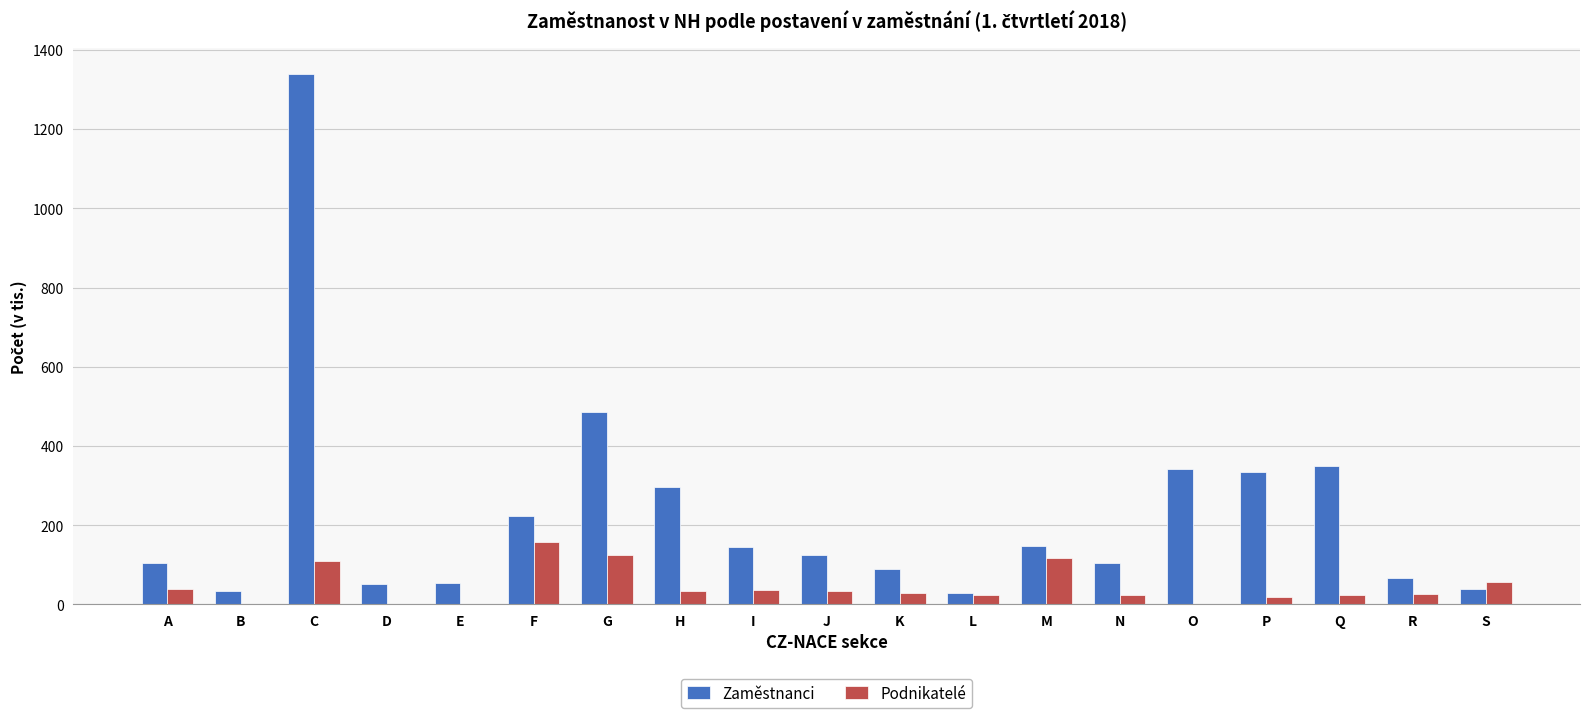

Is the value of Podnikatelé at G greater than the value of Zaměstnanci at D?

Yes